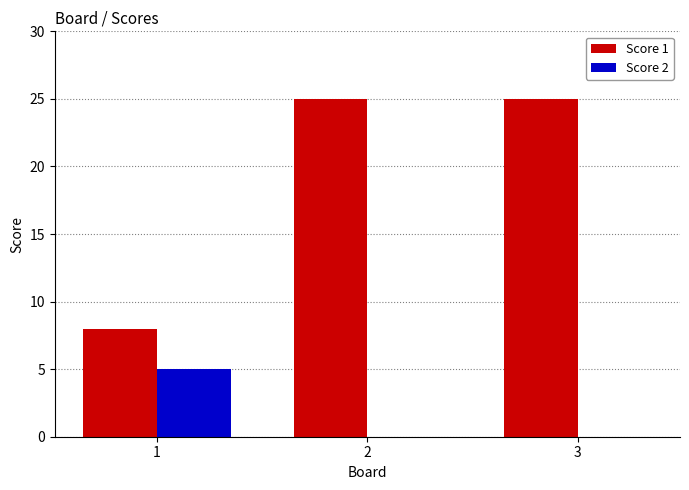

Are the bars horizontal?

No